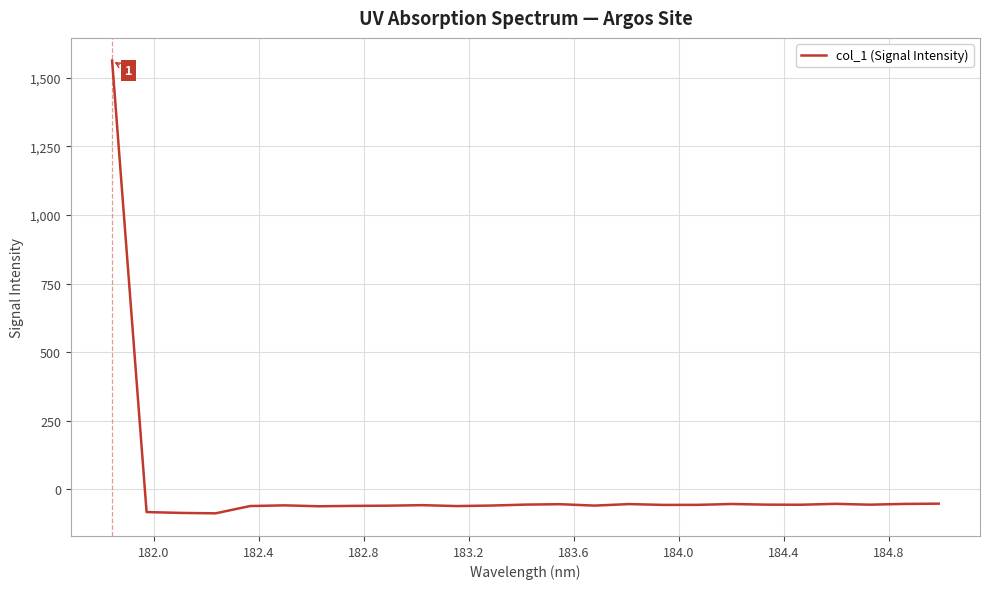

What is the greatest value displayed?

1563.6